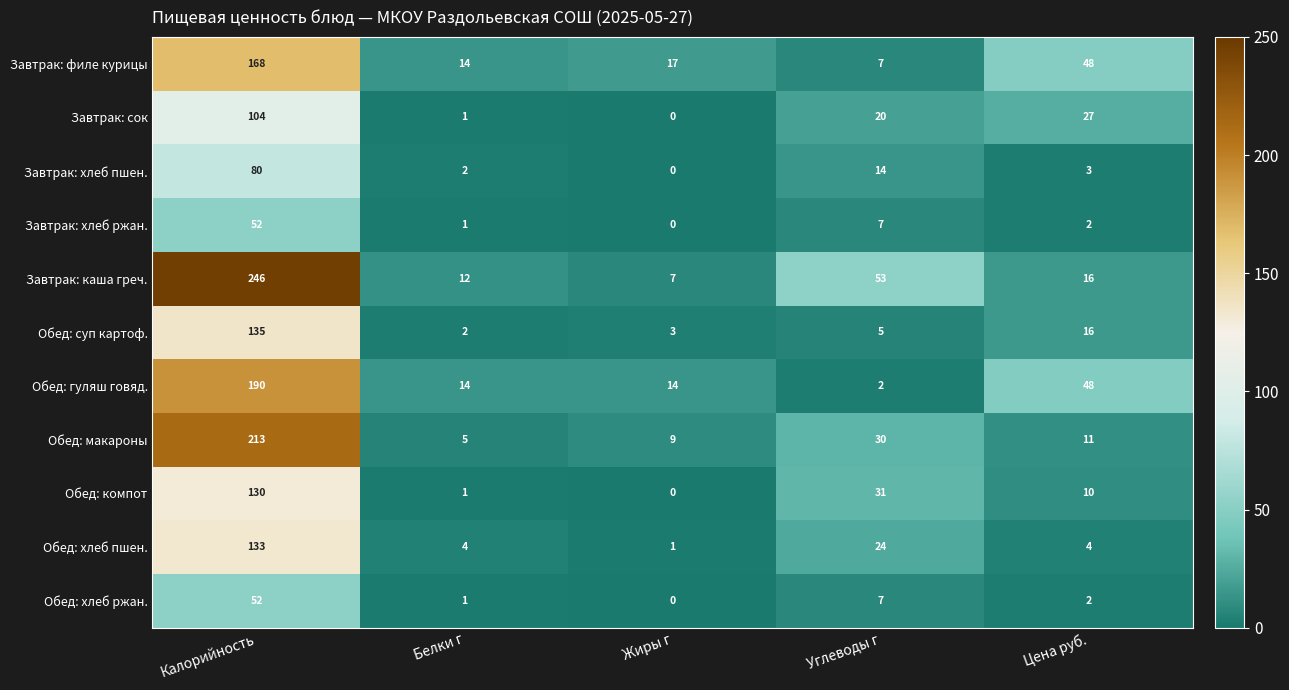

What is the difference between the highest and lowest values at Белки г?

13